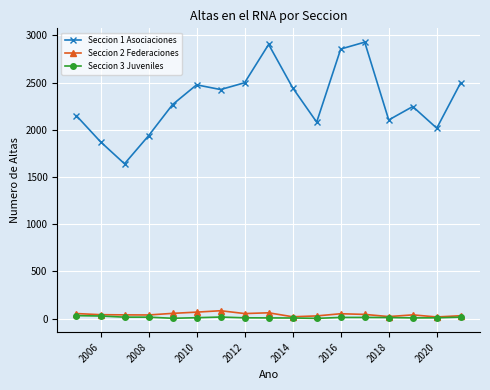

True or false: Seccion 2 Federaciones and Seccion 1 Asociaciones intersect in this chart.

False